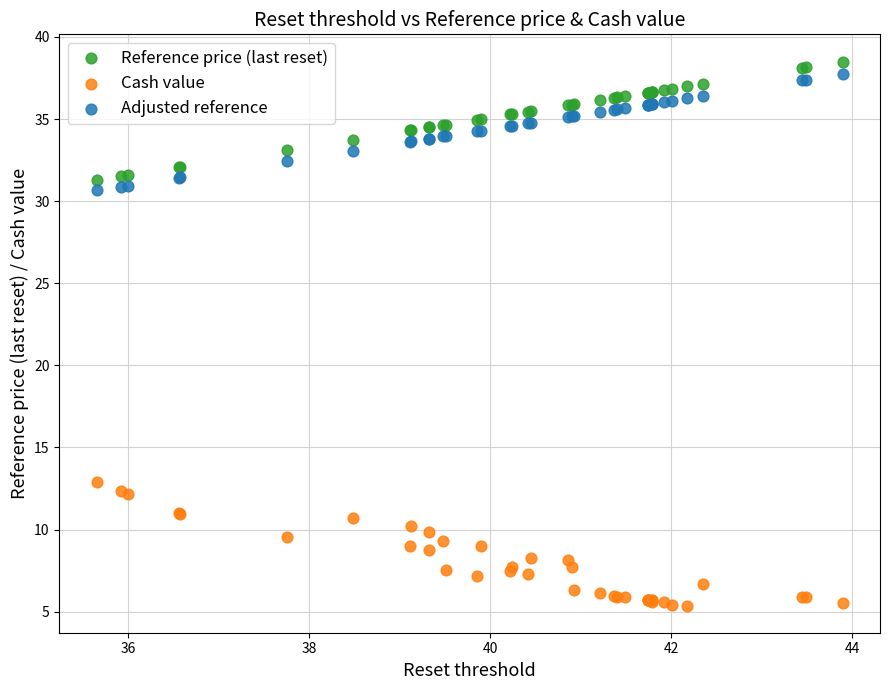

Which series reaches the maximum Y coordinate?

Reference price (last reset)